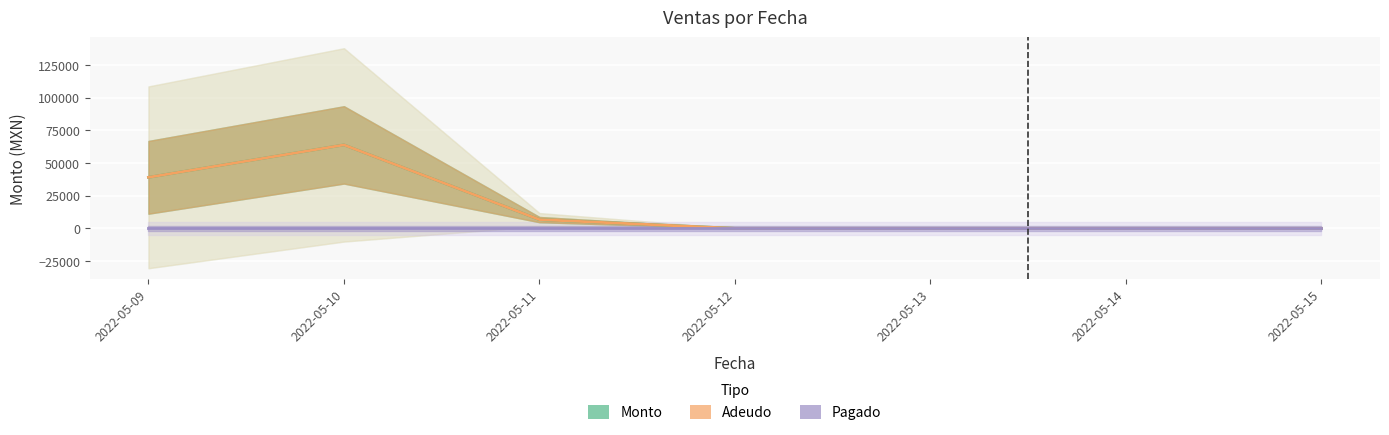

At 2022-05-10, list the series in order from smallest to largest.

Pagado, Monto, Adeudo